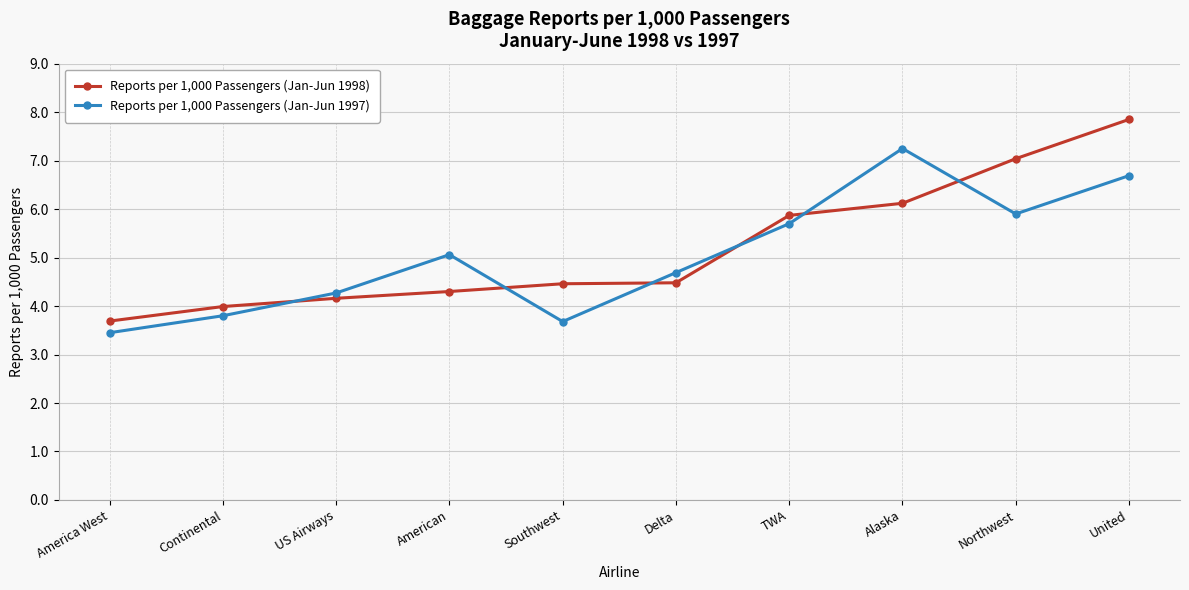

How many times do Reports per 1,000 Passengers (Jan-Jun 1998) and Reports per 1,000 Passengers (Jan-Jun 1997) cross each other?

6